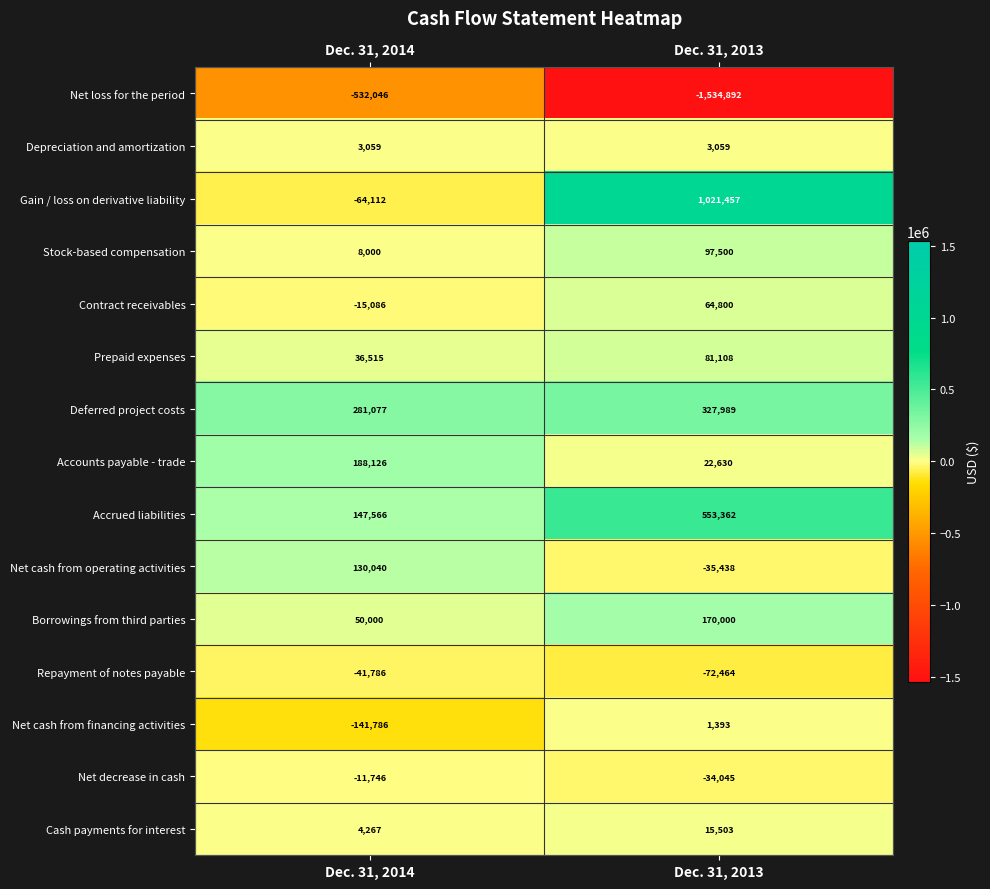

Which label corresponds to the largest value in the chart?

Dec. 31, 2013